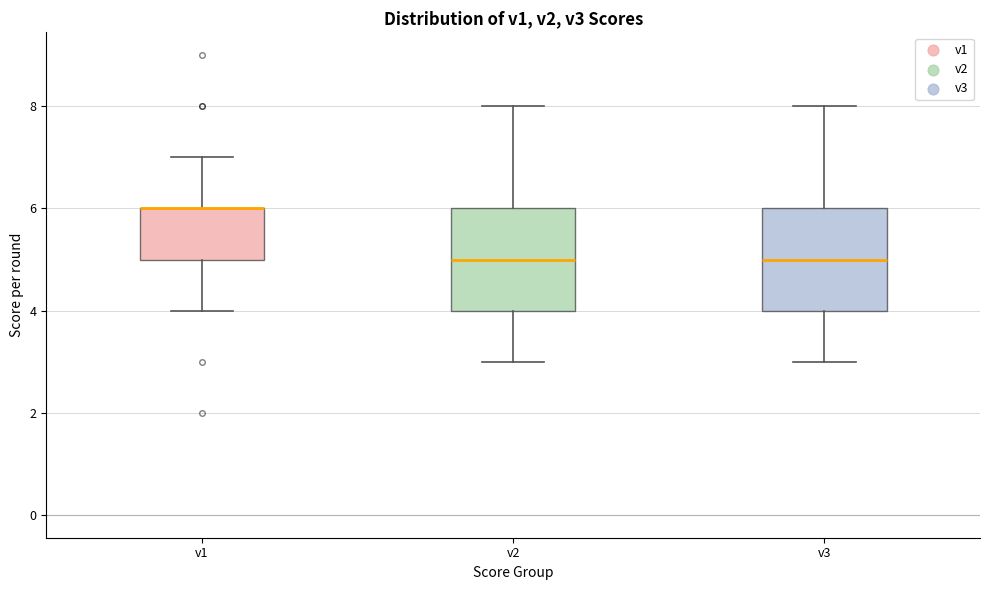

Reading left to right, read every box against the y-axis: the position of its median line, the range the box covers, and the ends of its whiskers. The values are not printed on the chart, so give them approximately, as read against the axis.

v1: median 6 (drawn on the box's upper edge), box 5 to 6, whiskers 4 to 7
v2: median 5, box 4 to 6, whiskers 3 to 8
v3: median 5, box 4 to 6, whiskers 3 to 8